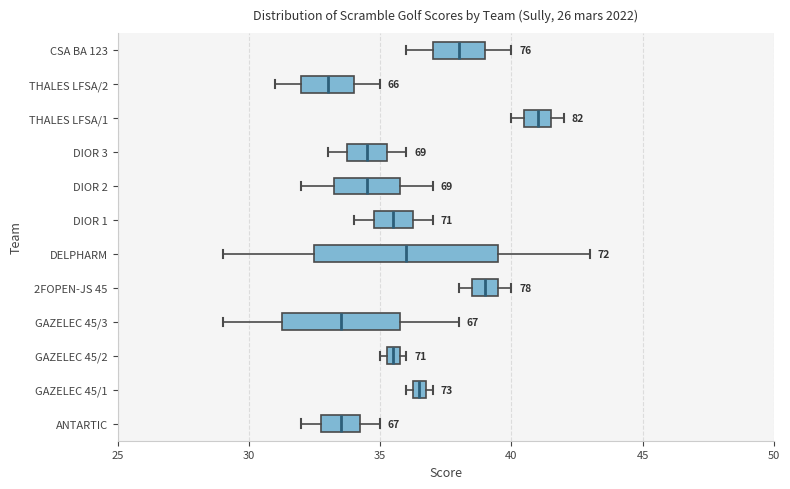

Which box's median line is the furthest to the right?

THALES LFSA/1